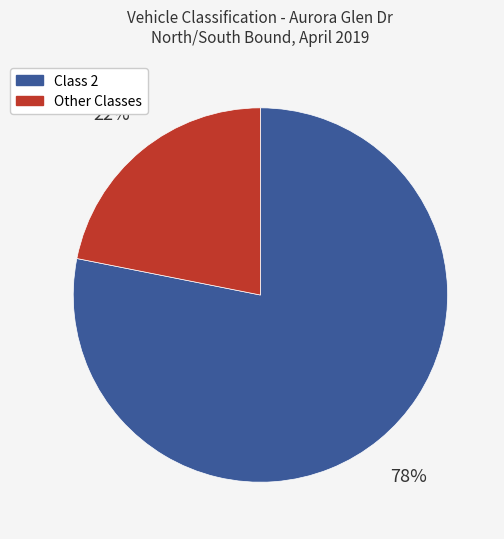

To the nearest percent, what is the difference between the largest and smallest slice percentages?

56%